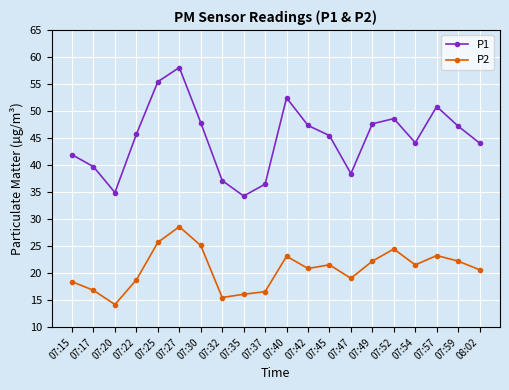

True or false: P2 and P1 cross at least once.

False